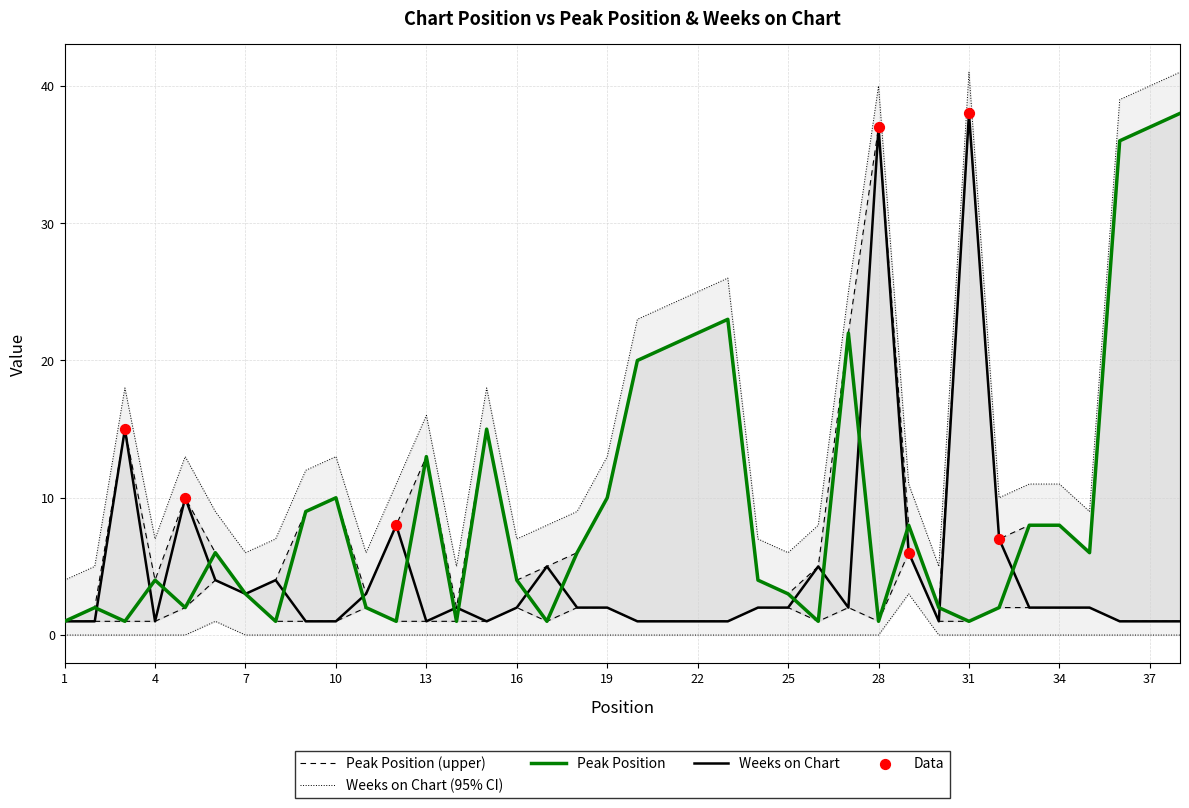

Which series has the largest Y range (max minus min)?

Peak Position